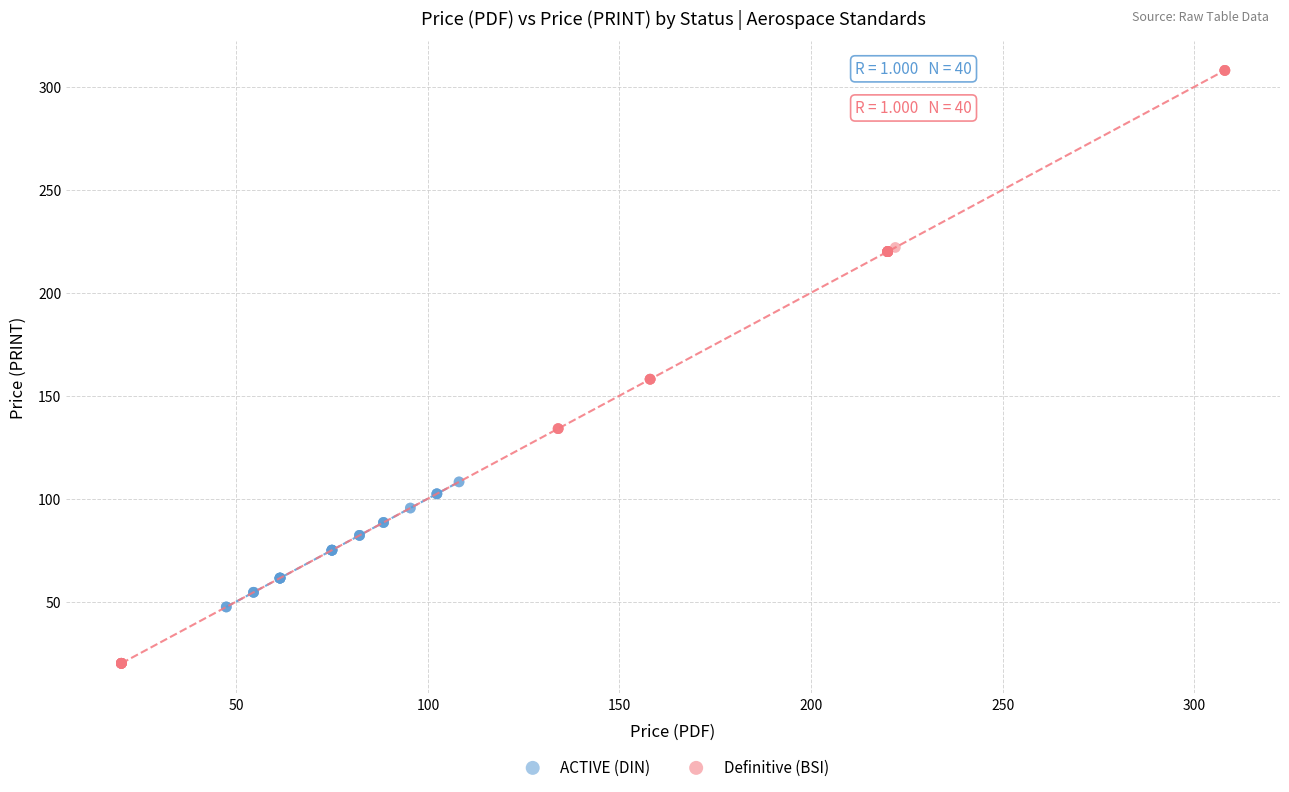

What are all the series names shown in the legend?

ACTIVE (DIN), Definitive (BSI)